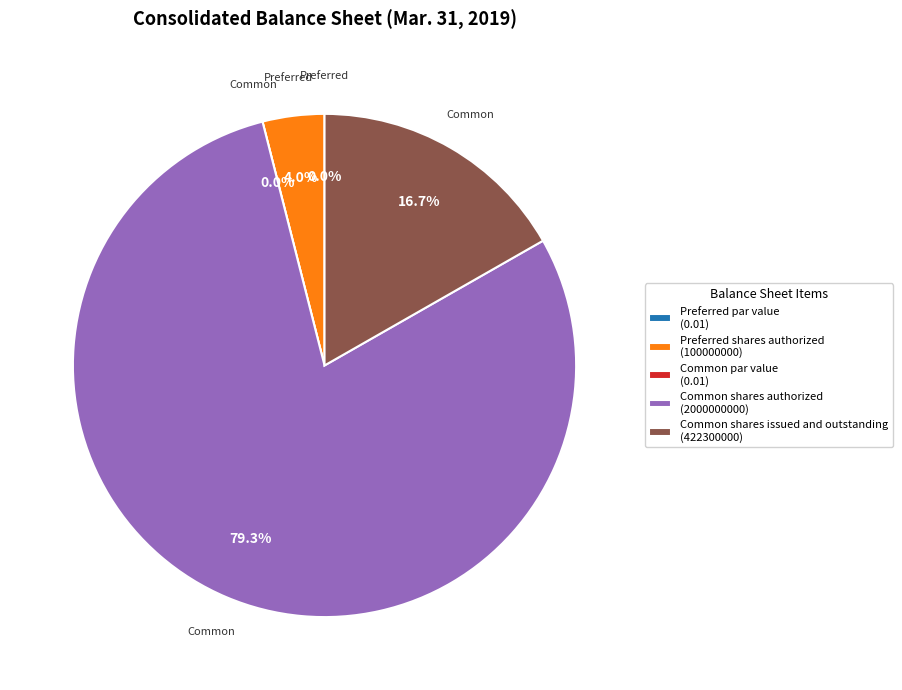

Is there a majority slice in this chart?

Yes